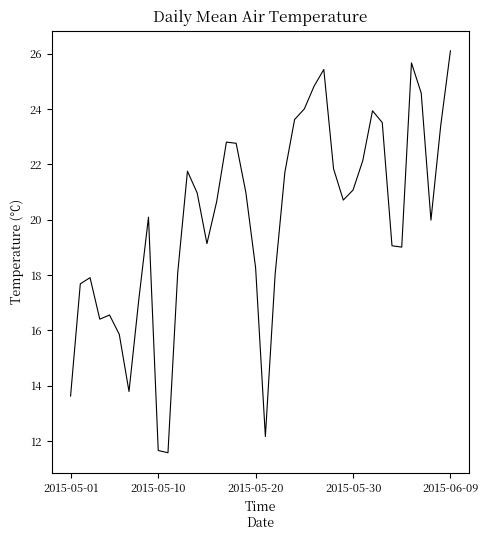

How many lines are shown in the chart?

1